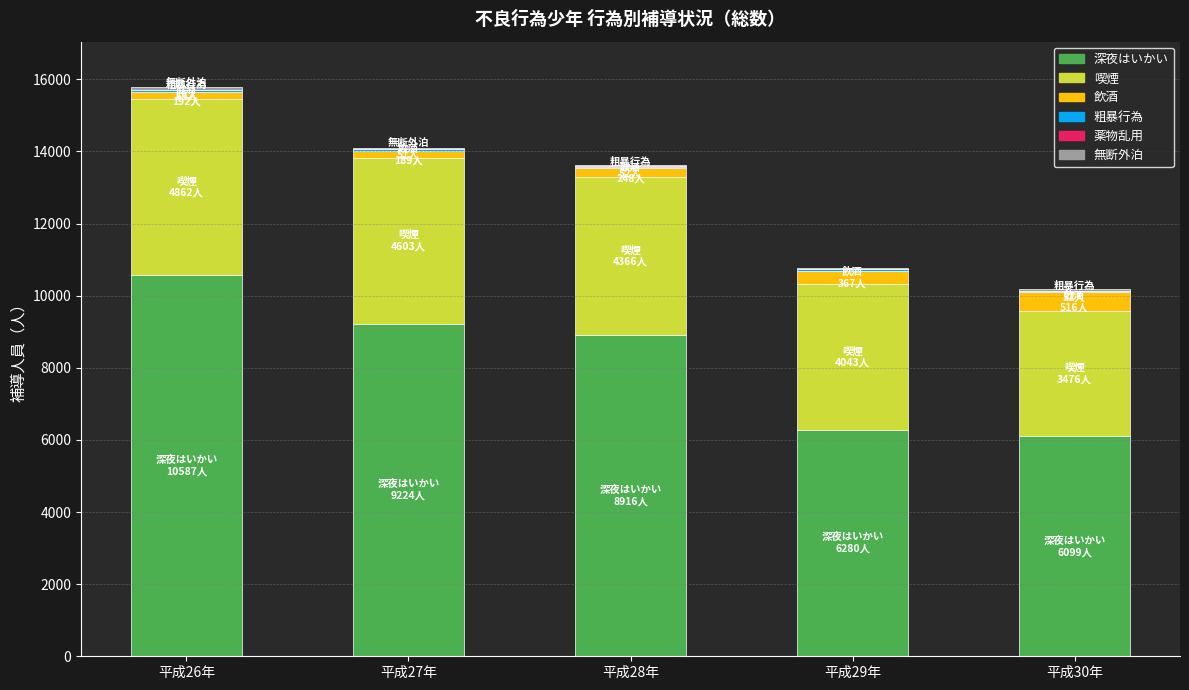

Which category has the highest value in the 深夜はいかい series?

平成26年